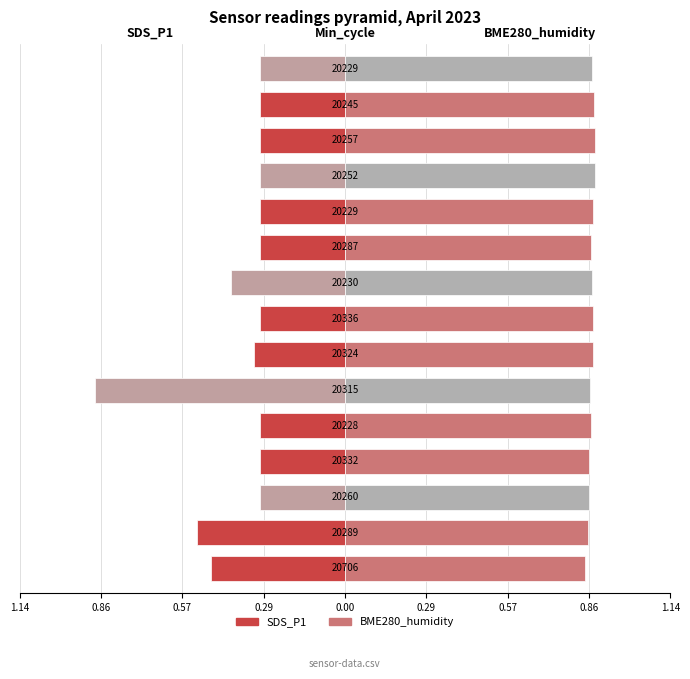

Which has a higher value, 12 or 0.86?

12